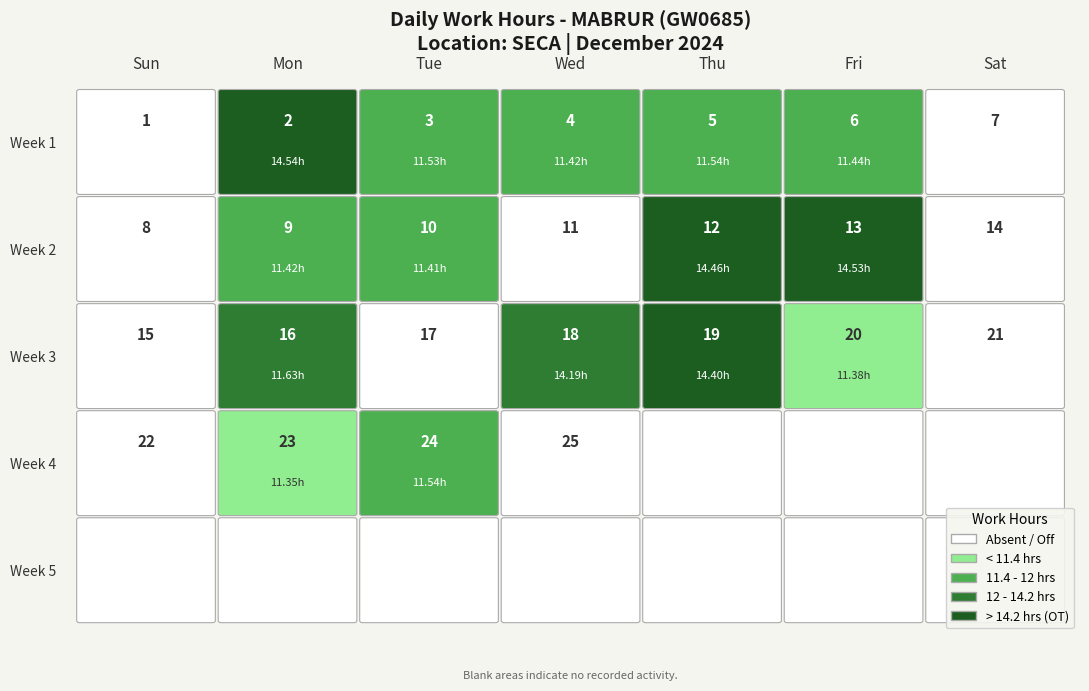

Reading left to right, extract all data points from this chart.

0.0	14.5	11.5	11.4	11.5	11.4	0.0	0.0	11.4	11.4	0.0	14.5	14.5	0.0	0.0	11.6	0.0	14.2	14.4	11.4	0.0	0.0	11.3	11.5	0.0